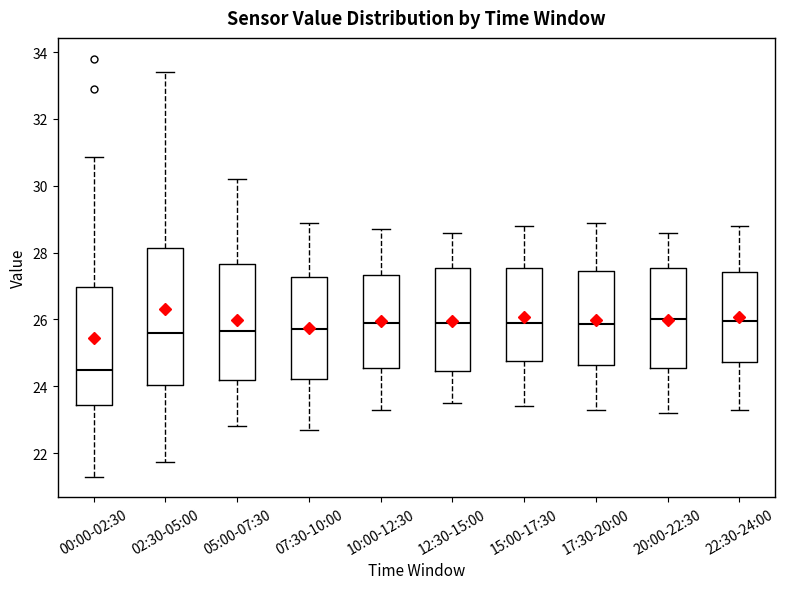

Which box is the tallest, from its lower edge to its upper edge?

02:30-05:00